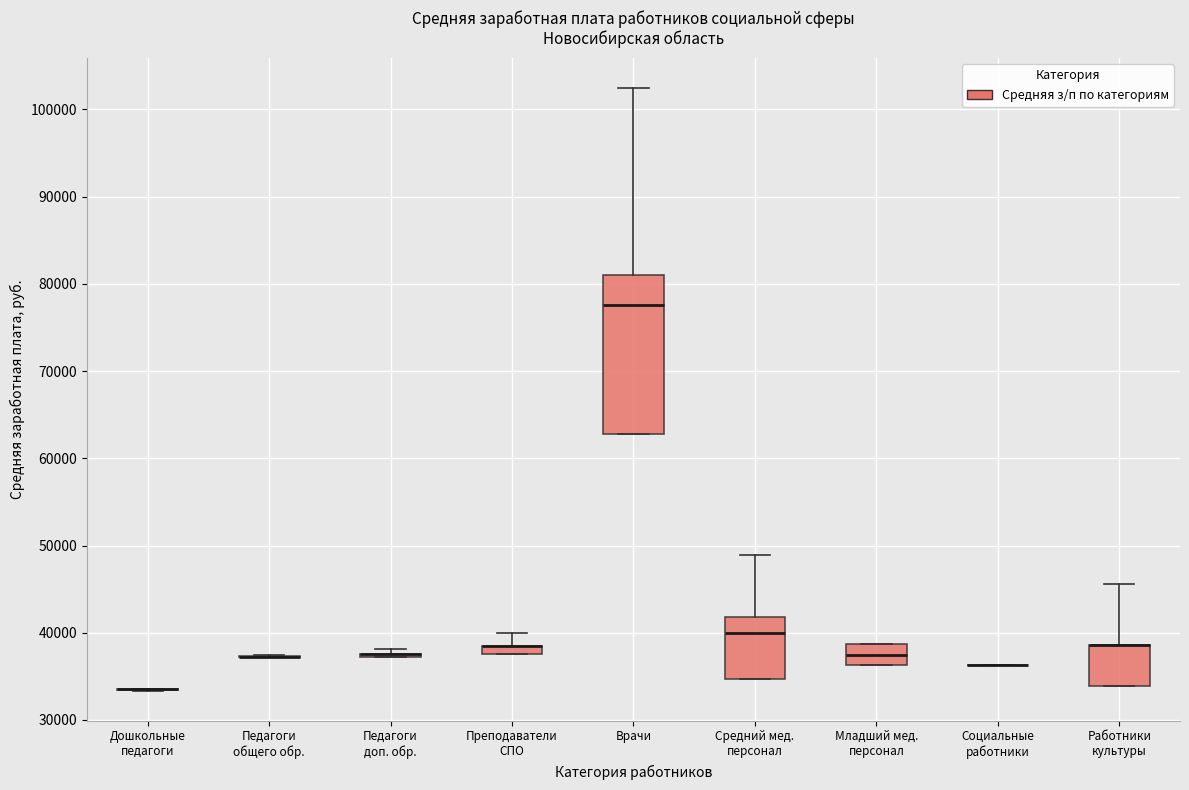

Which box is the tallest, from its lower edge to its upper edge?

Врачи